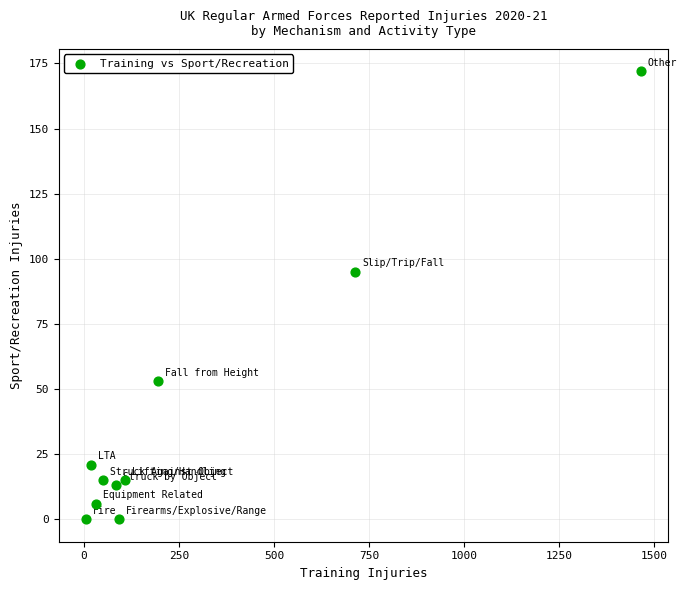

What is the range of X values (max minus min)?

1458